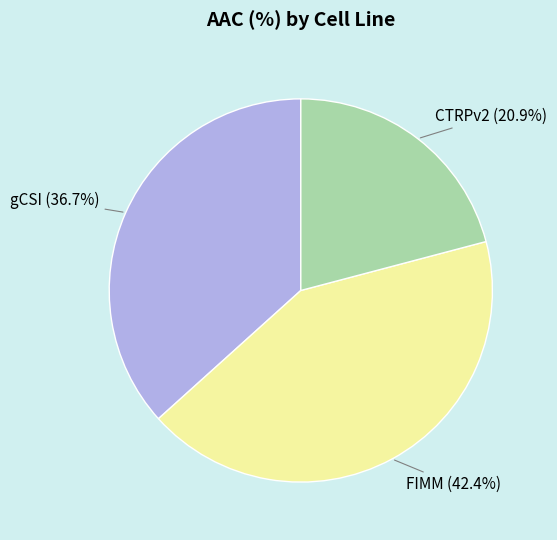

How many segments does this pie chart have?

3